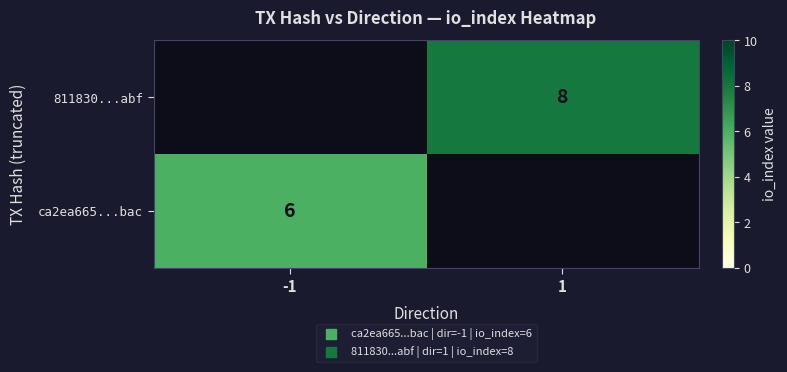

True or false: 811830...abf has a value of 8 at 1.

True